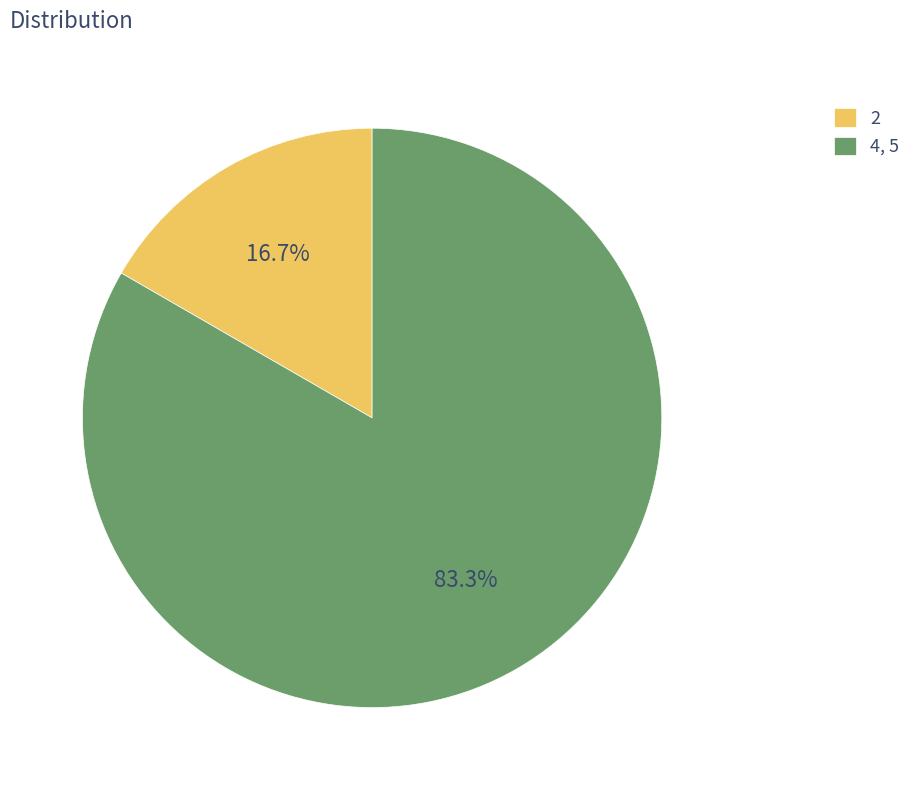

Count the number of slices in the pie.

2